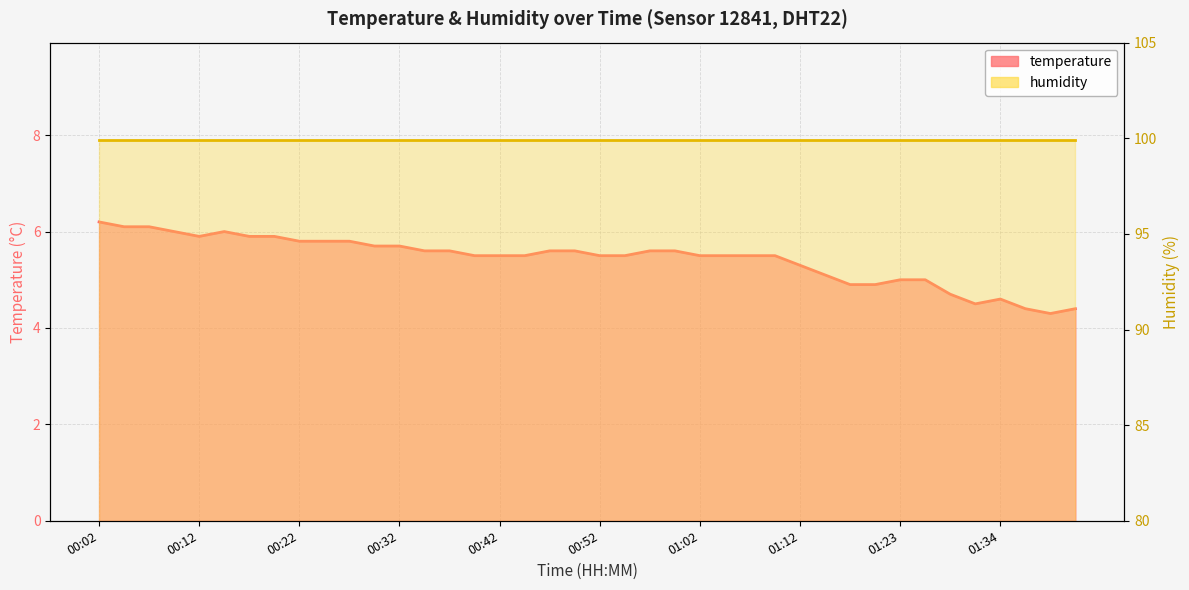

Which label corresponds to the largest value in the chart?

00:02